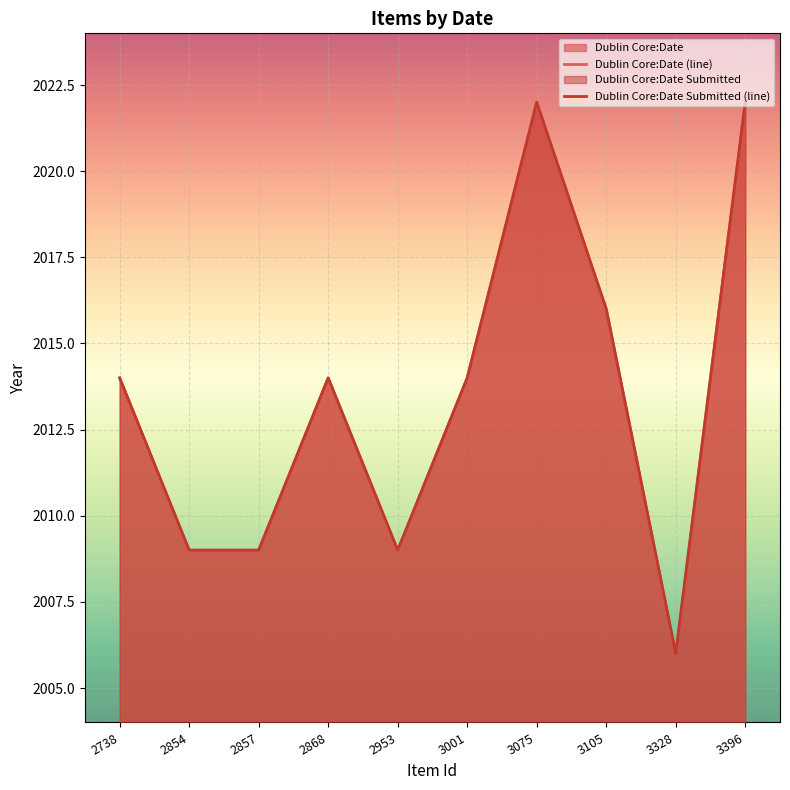

Reading right to left, transcribe all the data shown in this chart.

Dublin Core:Date (line): 2022	2006	2016	2022	2014	2009	2014	2009	2009	2014
Dublin Core:Date Submitted (line): 2022	2006	2016	2022	2014	2009	2014	2009	2009	2014